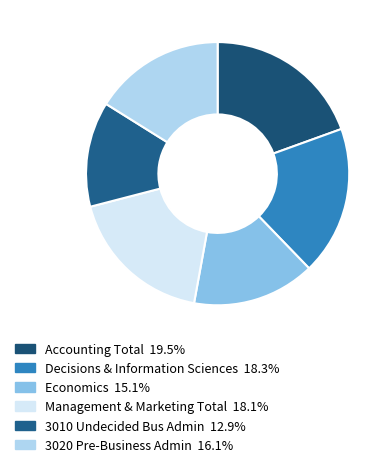

Is there any slice that represents more than half of the pie?

No